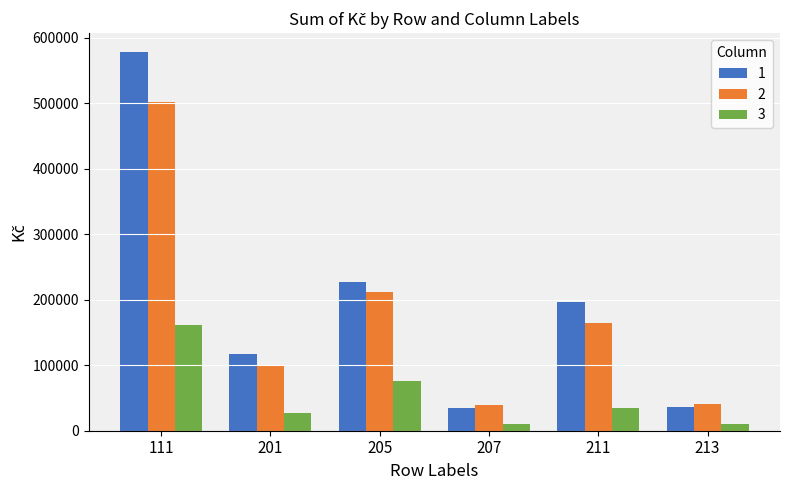

The value of 2 at 211 is 267343.4. True or false?

False